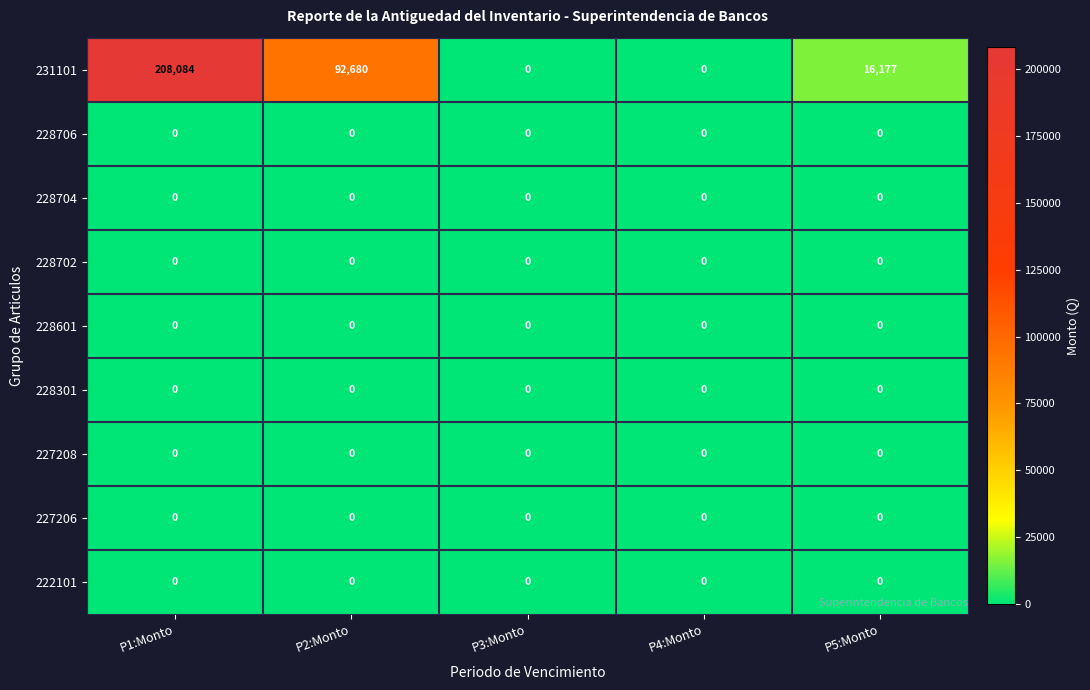

Which series changed the most between P2:Monto and P3:Monto?

231101